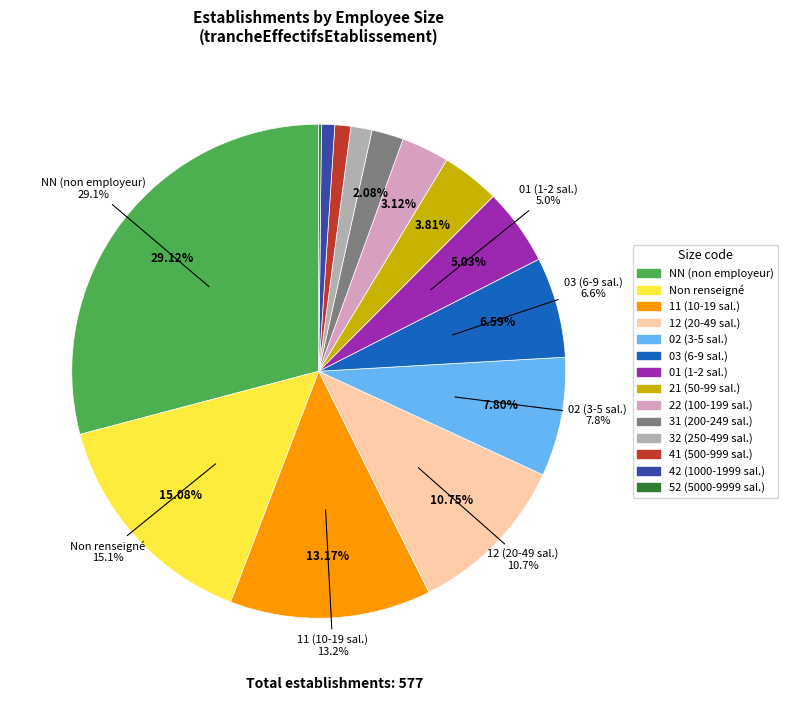

What is the smallest slice in the pie chart?

52